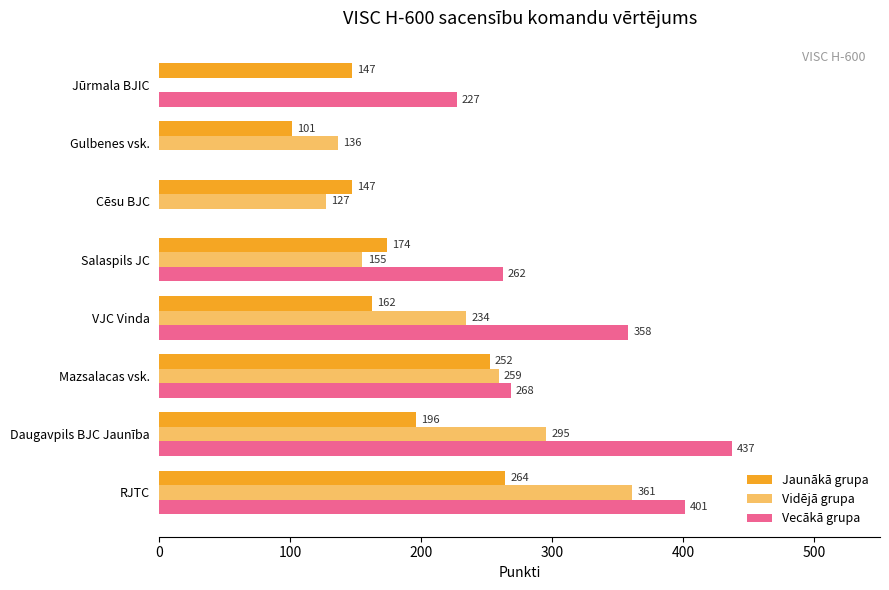

Count the number of data series in this chart.

3